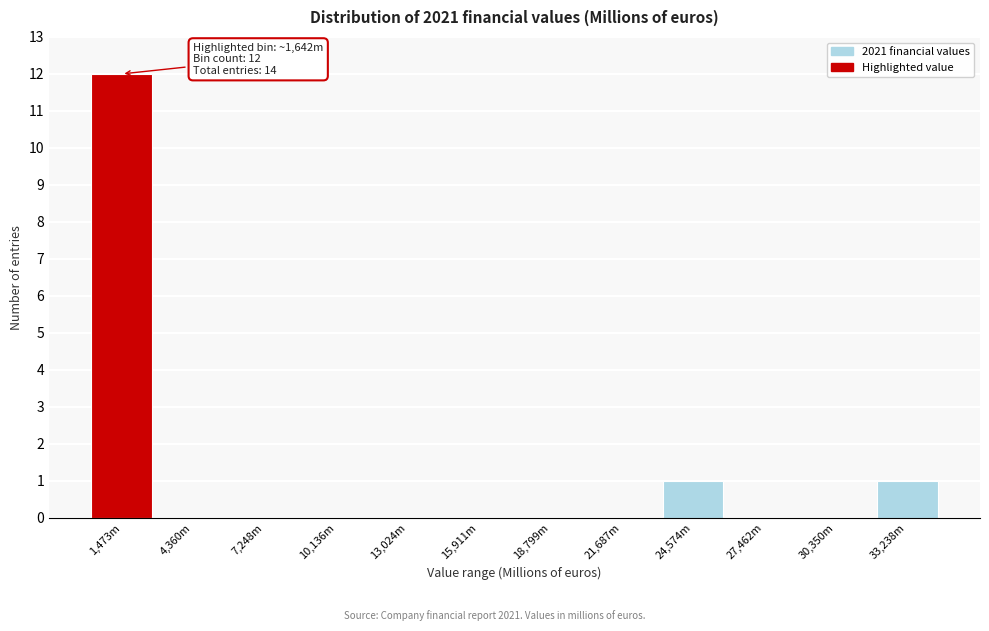

Reading right to left, transcribe all the data shown in this chart.

33,238m=1	30,350m=0	27,462m=0	24,574m=1	21,687m=0	18,799m=0	15,911m=0	13,024m=0	10,136m=0	7,248m=0	4,360m=0	1,473m=12